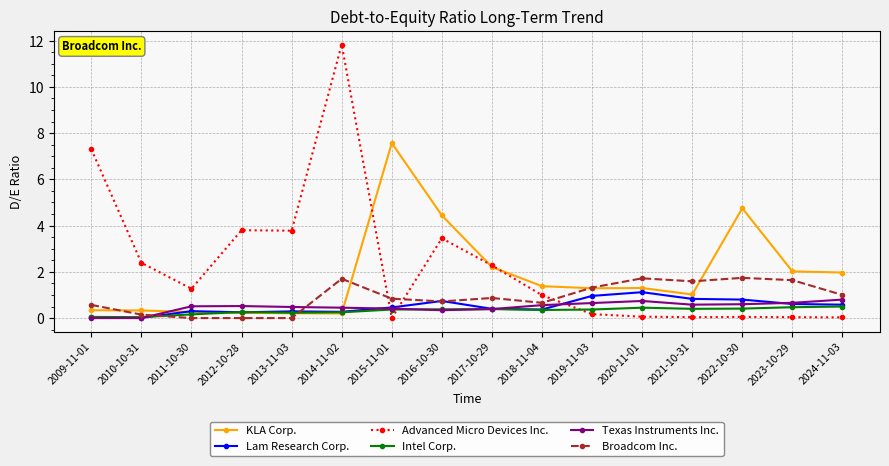

Is the value of KLA Corp. at 2019-11-03 greater than the value of Texas Instruments Inc. at 2019-11-03?

Yes